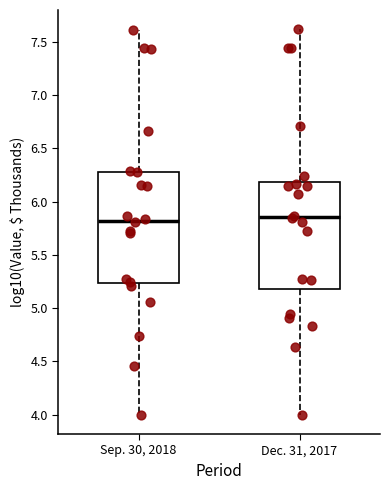

Where is the lower edge of the box for Sep. 30, 2018 on the y-axis? The values are not printed on the chart, so give them approximately, as read against the axis.

5.25